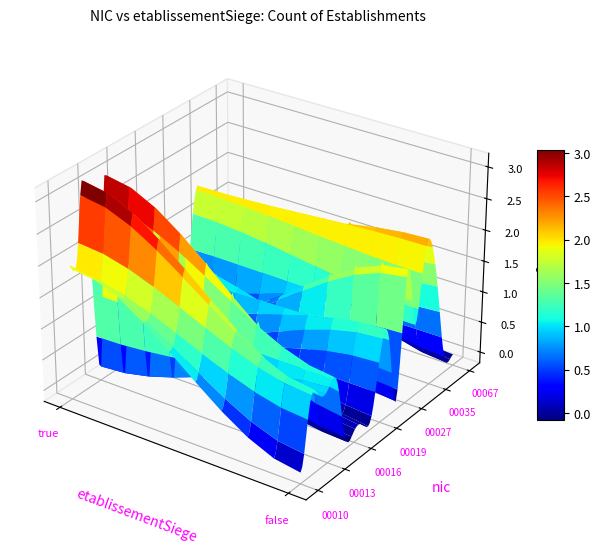

How many data points does each series have?

2